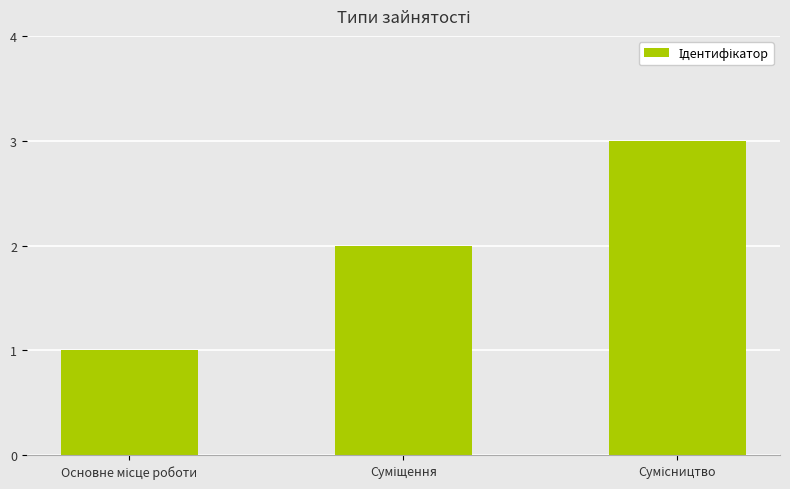

How many data points does each series have?

3